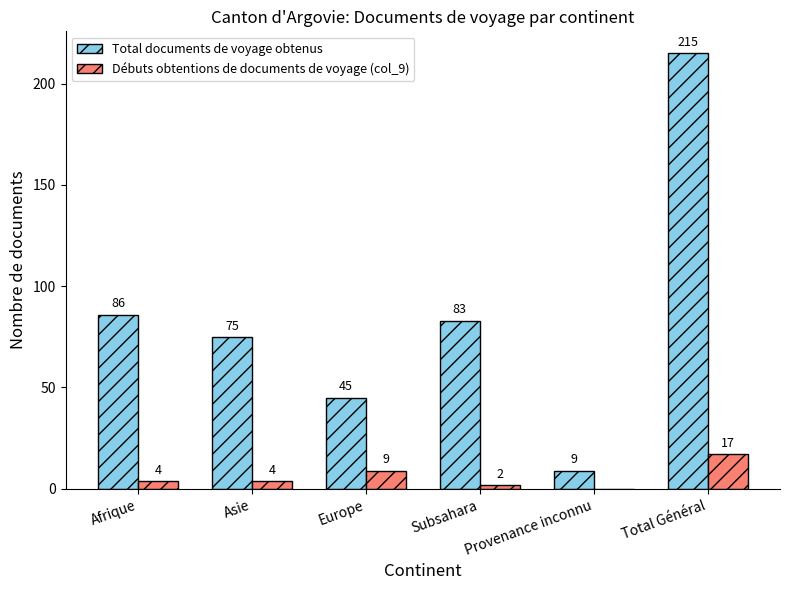

The value of Total documents de voyage obtenus at Provenance inconnu is 9. True or false?

True